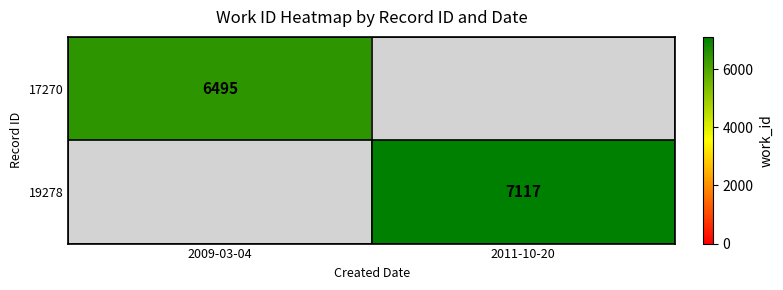

The 17270 series shows 10759 at 2009-03-04. True or false?

False